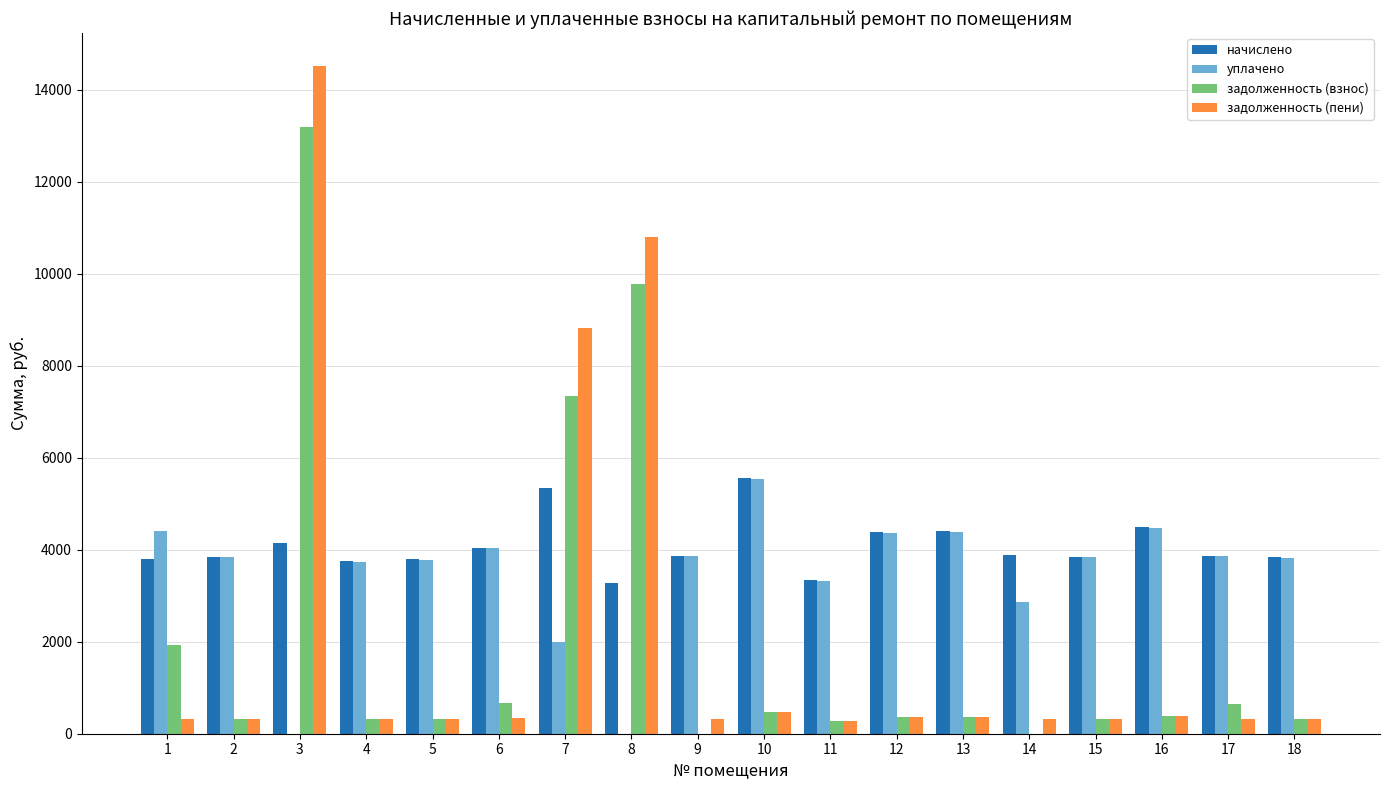

What is the average value of the задолженность (взнос) series?

2053.4